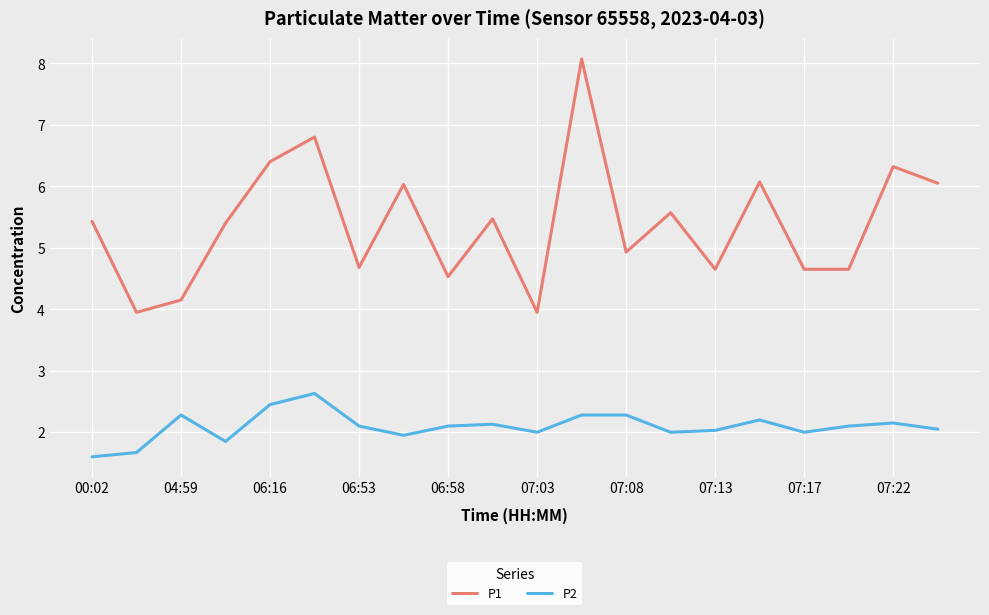

What is the difference between the maximum and minimum values in the P2 series?

1.0